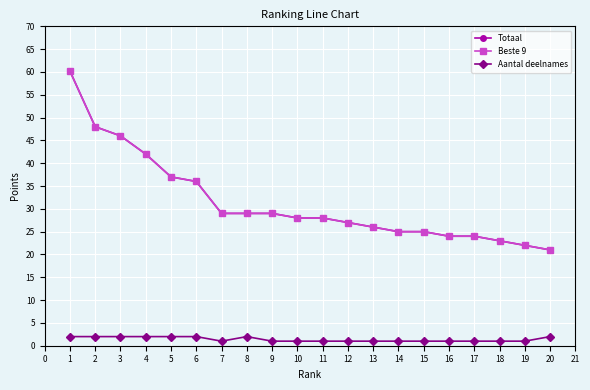

Does the chart have visible grid lines?

Yes